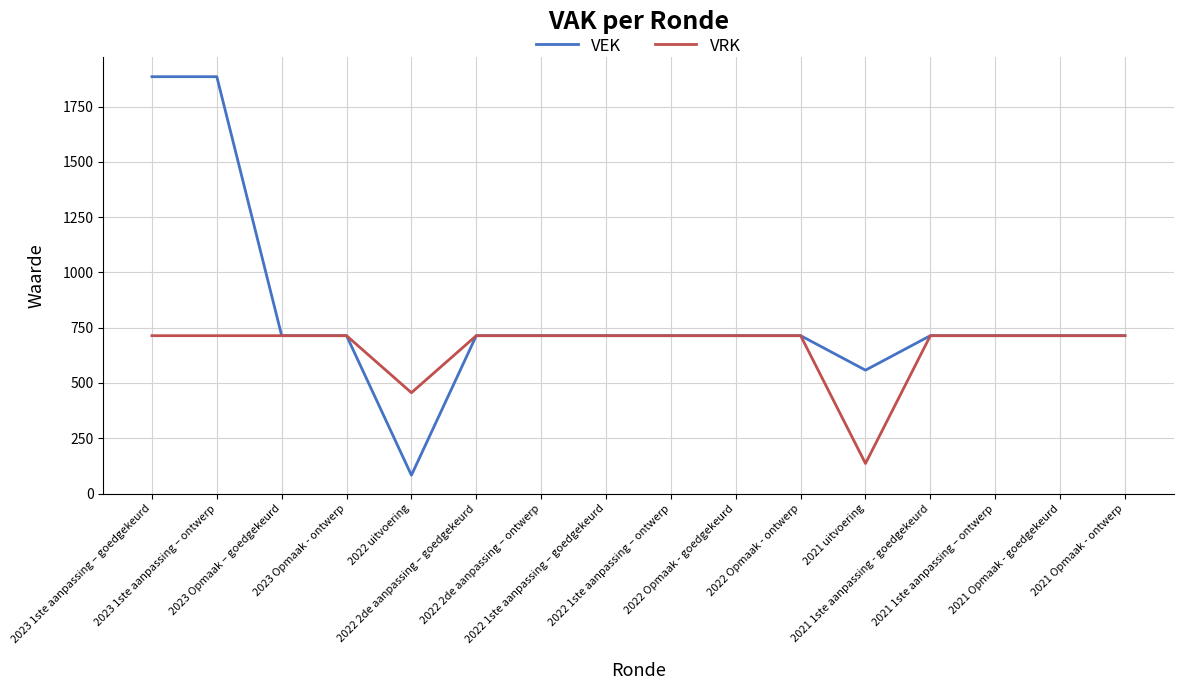

List the series in order of their peak value, highest first.

VEK, VRK